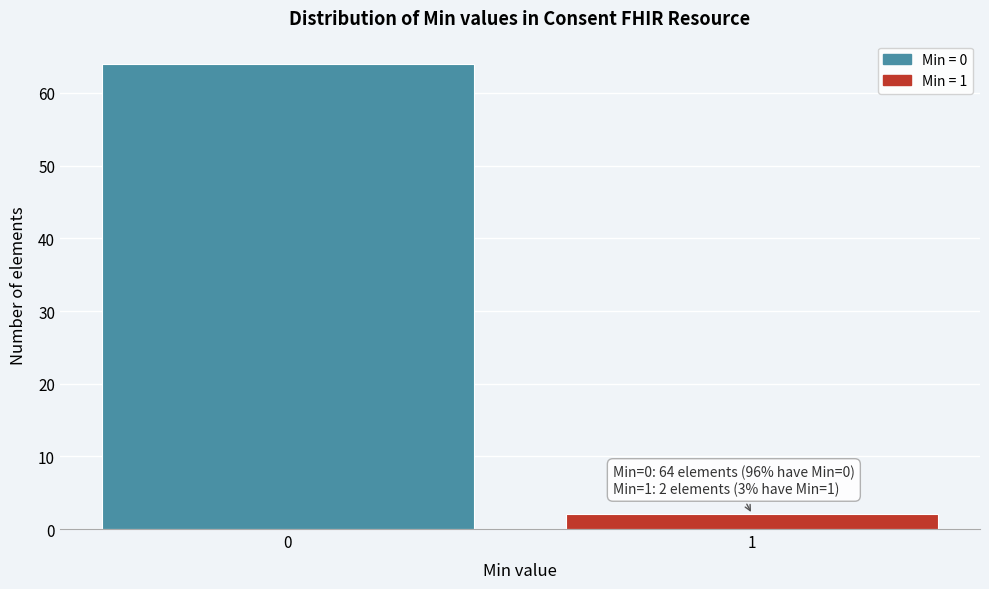

Reading left to right, what are all the values shown in this chart?

64	2